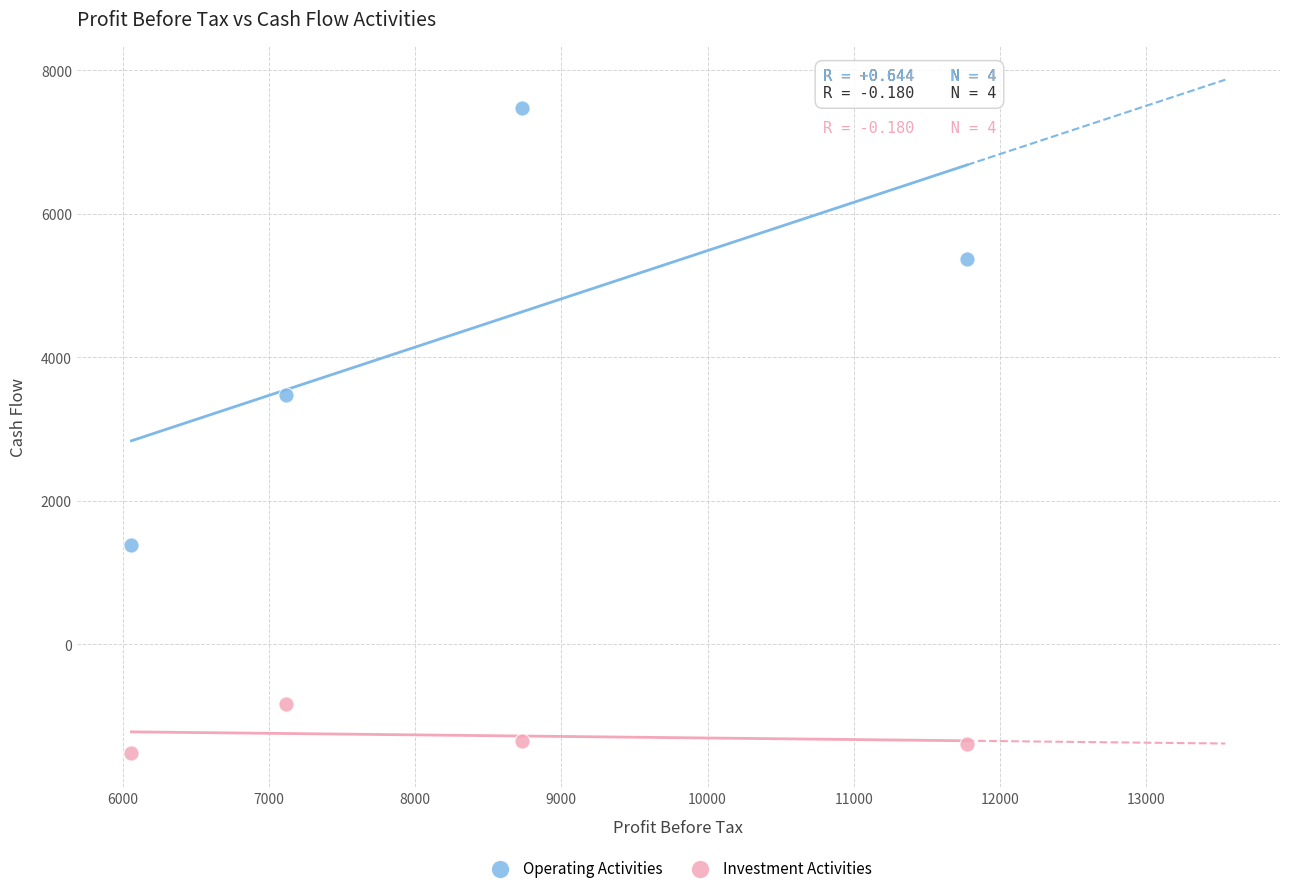

What are all the series names shown in the legend?

Operating Activities, Investment Activities